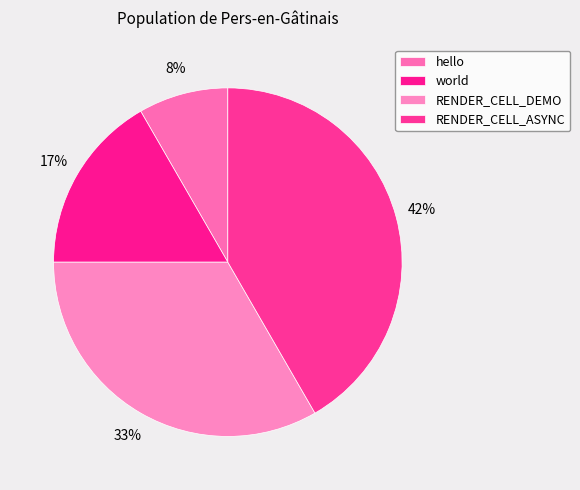

To the nearest percent, what portion does RENDER_CELL_ASYNC represent?

42%